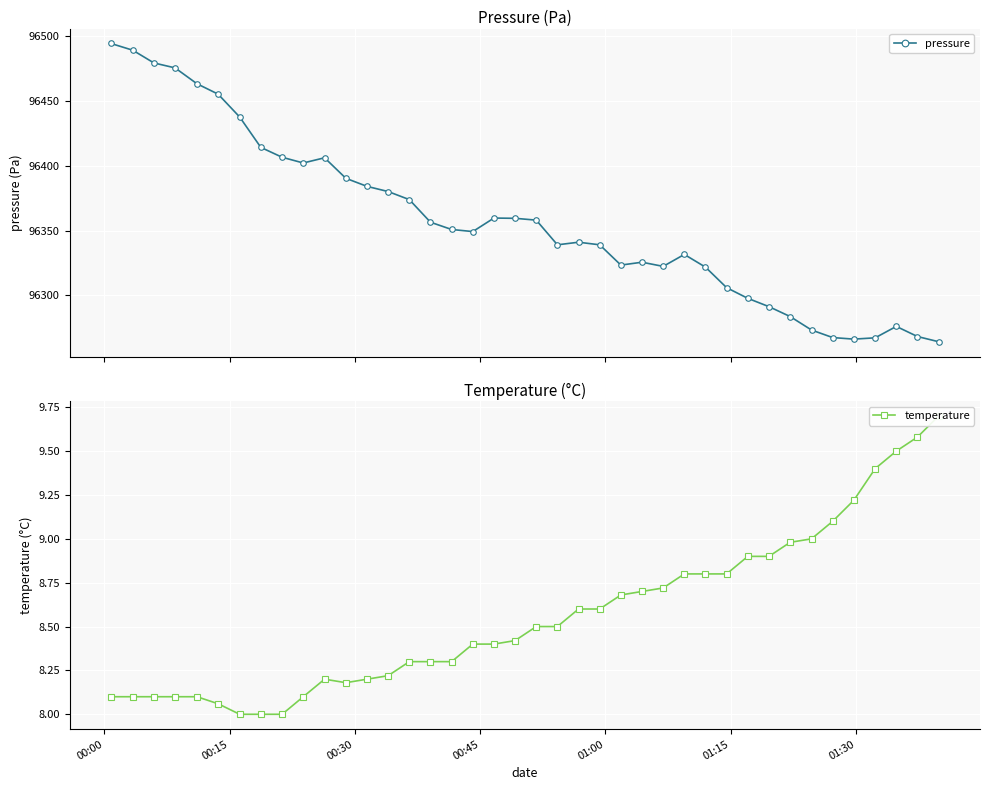

True or false: pressure has more than 0 points higher than both neighbors.

True